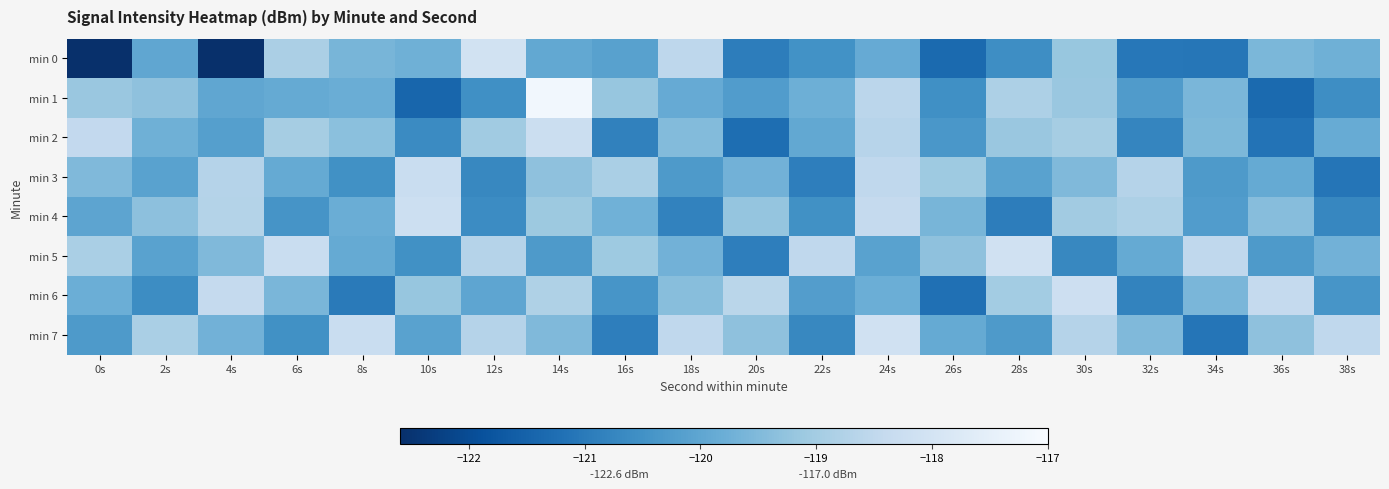

Reading left to right, transcribe all the data shown in this chart.

min 0: 0s=-122.6	2s=-120.0	4s=-122.6	6s=-118.9	8s=-119.6	10s=-119.7	12s=-118.1	14s=-119.9	16s=-120.1	18s=-118.5	20s=-120.9	22s=-120.5	24s=-119.9	26s=-121.3	28s=-120.6	30s=-119.2	32s=-121.1	34s=-121.1	36s=-119.6	38s=-119.7
min 1: 0s=-119.2	2s=-119.3	4s=-120.0	6s=-119.9	8s=-119.8	10s=-121.4	12s=-120.5	14s=-117.2	16s=-119.2	18s=-119.9	20s=-120.2	22s=-119.8	24s=-118.6	26s=-120.5	28s=-118.8	30s=-119.2	32s=-120.2	34s=-119.6	36s=-121.3	38s=-120.6
min 2: 0s=-118.5	2s=-119.8	4s=-120.2	6s=-119.0	8s=-119.3	10s=-120.7	12s=-119.0	14s=-118.2	16s=-120.8	18s=-119.5	20s=-121.2	22s=-120.0	24s=-118.7	26s=-120.3	28s=-119.2	30s=-119.0	32s=-120.8	34s=-119.5	36s=-121.2	38s=-119.8
min 3: 0s=-119.5	2s=-120.1	4s=-118.7	6s=-119.9	8s=-120.5	10s=-118.3	12s=-120.7	14s=-119.3	16s=-118.9	18s=-120.3	20s=-119.7	22s=-120.9	24s=-118.5	26s=-119.1	28s=-120.1	30s=-119.5	32s=-118.7	34s=-120.3	36s=-119.9	38s=-121.1
min 4: 0s=-120.0	2s=-119.3	4s=-118.7	6s=-120.4	8s=-119.8	10s=-118.2	12s=-120.6	14s=-119.1	16s=-119.7	18s=-120.8	20s=-119.2	22s=-120.5	24s=-118.4	26s=-119.6	28s=-120.9	30s=-119.0	32s=-118.8	34s=-120.2	36s=-119.4	38s=-120.7
min 5: 0s=-118.9	2s=-120.1	4s=-119.5	6s=-118.3	8s=-119.9	10s=-120.5	12s=-118.7	14s=-120.3	16s=-119.1	18s=-119.7	20s=-120.9	22s=-118.5	24s=-120.1	26s=-119.3	28s=-118.1	30s=-120.7	32s=-119.9	34s=-118.5	36s=-120.3	38s=-119.7
min 6: 0s=-119.8	2s=-120.6	4s=-118.4	6s=-119.6	8s=-121.0	10s=-119.2	12s=-120.0	14s=-118.8	16s=-120.4	18s=-119.4	20s=-118.6	22s=-120.2	24s=-119.8	26s=-121.2	28s=-119.0	30s=-118.2	32s=-120.8	34s=-119.6	36s=-118.4	38s=-120.4
min 7: 0s=-120.3	2s=-118.9	4s=-119.7	6s=-120.5	8s=-118.3	10s=-120.1	12s=-118.7	14s=-119.5	16s=-120.9	18s=-118.5	20s=-119.3	22s=-120.7	24s=-118.1	26s=-119.9	28s=-120.3	30s=-118.7	32s=-119.5	34s=-121.1	36s=-119.3	38s=-118.5